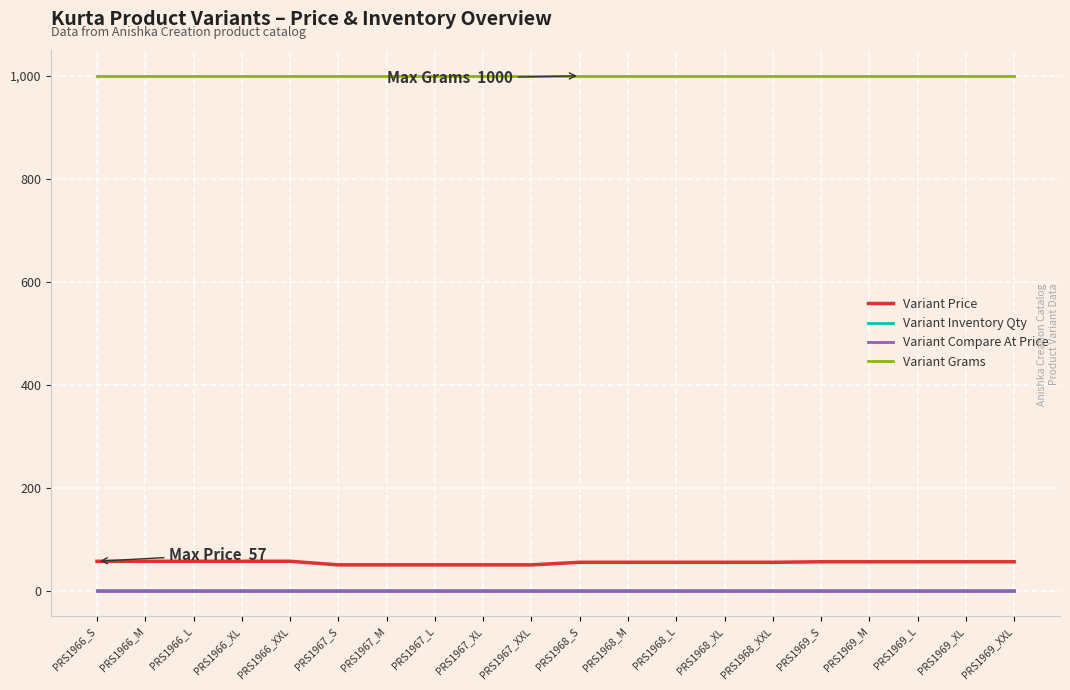

What is the sum of the Variant Grams values at PRS1969_L and PRS1968_XXL?

2000